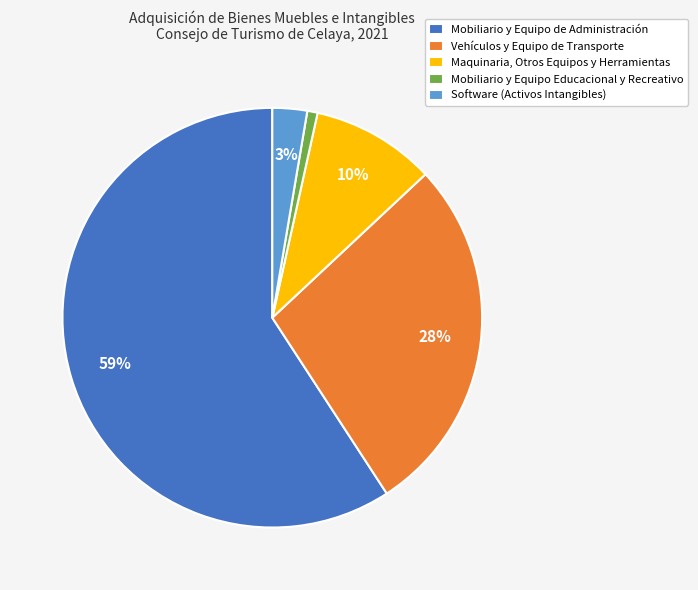

Does Mobiliario y Equipo de Administración represent more than half of the total?

Yes